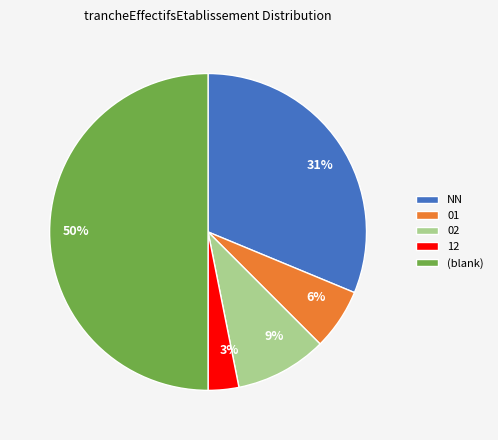

To the nearest percent, what is the difference between the largest and smallest slice percentages?

47%